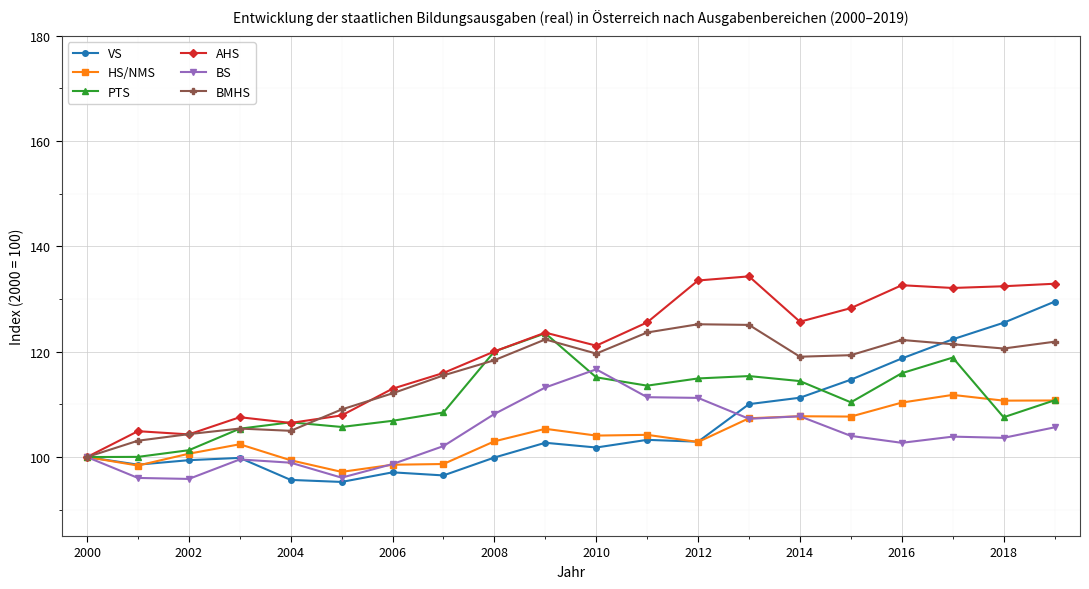

What is the difference between the maximum and minimum values in the VS series?

34.2